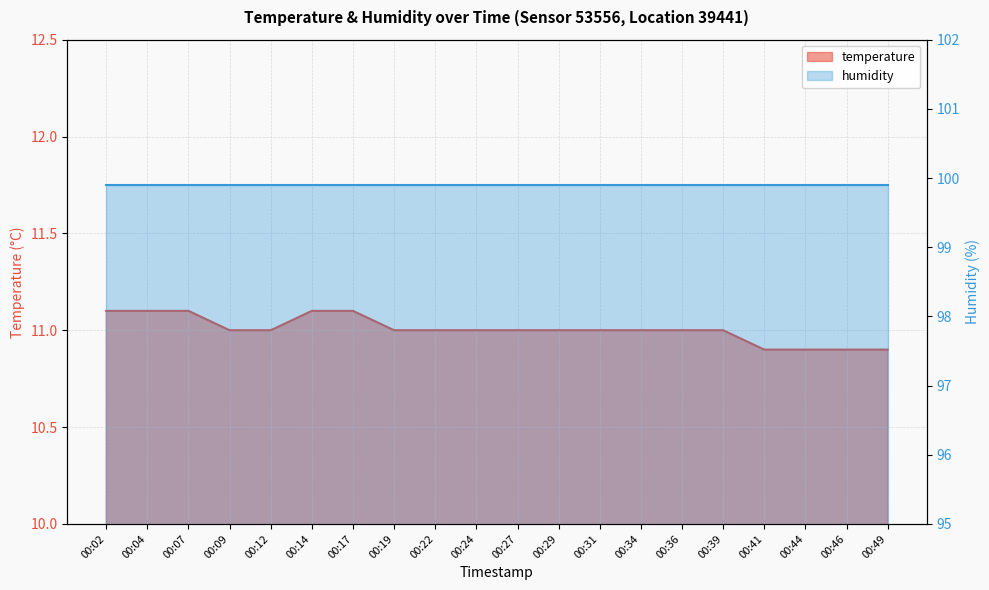

The value at 00:41 is 10.9. True or false?

True